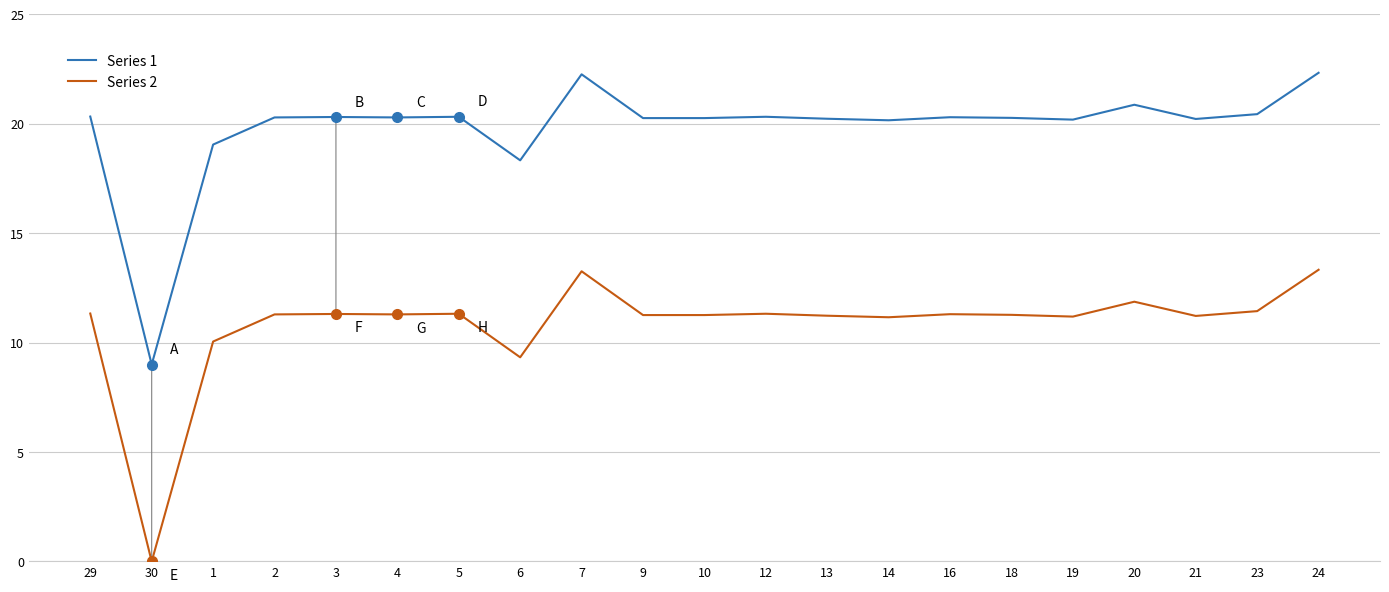

At which label does Series 2 reach its minimum?

30